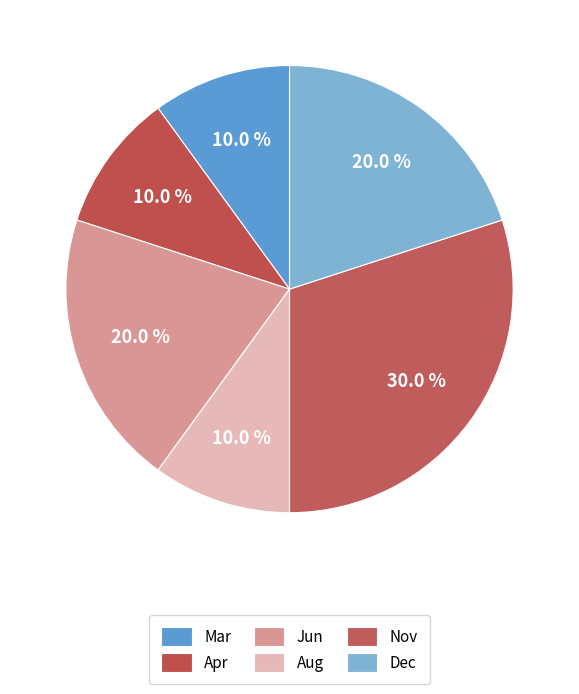

Count the number of slices in the pie.

6